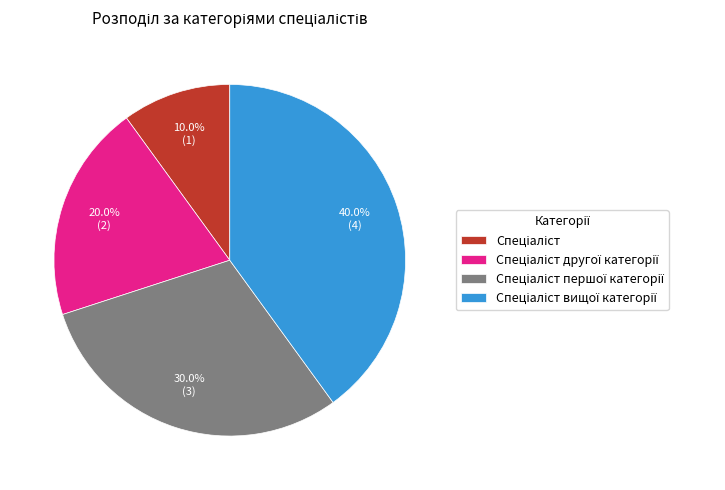

To the nearest percent, what is the average slice percentage?

25%